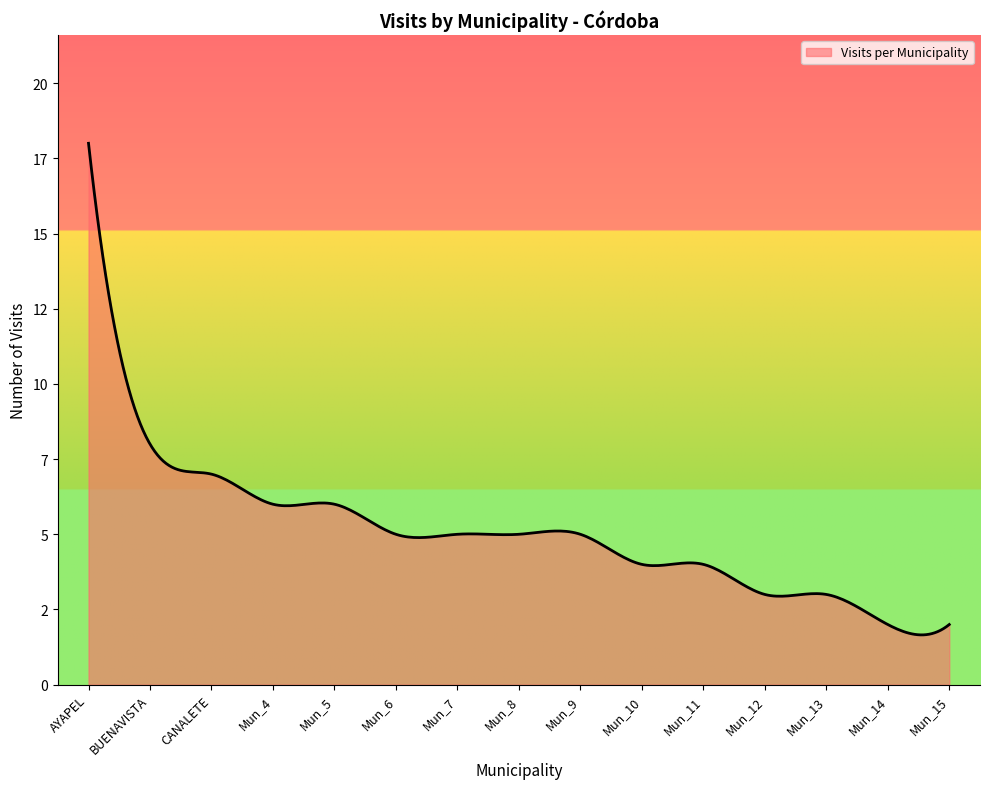

What is the sum of all values?

83